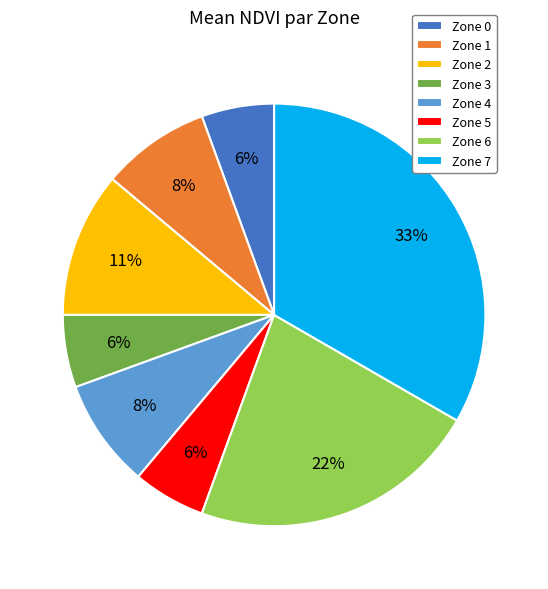

Is it true that Zone 5 is 1% of the pie?

False